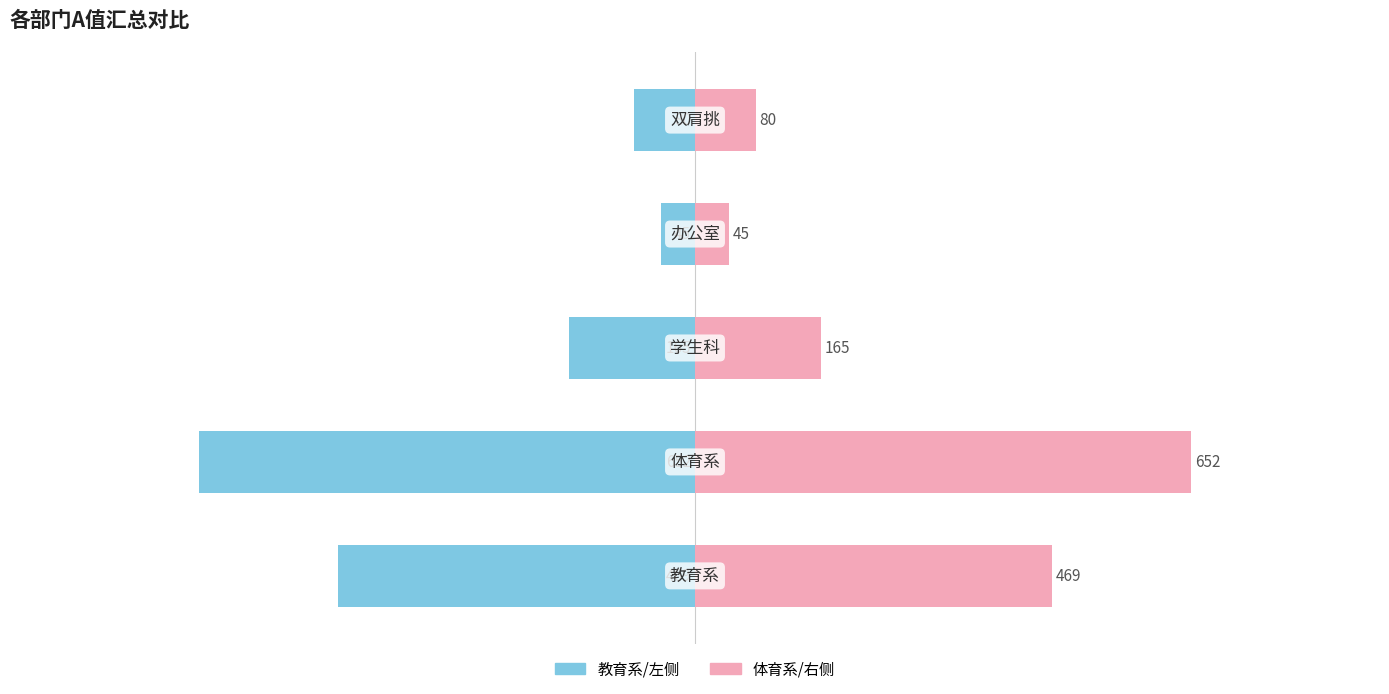

What is the highest value of the 体育系/右侧 series?

652